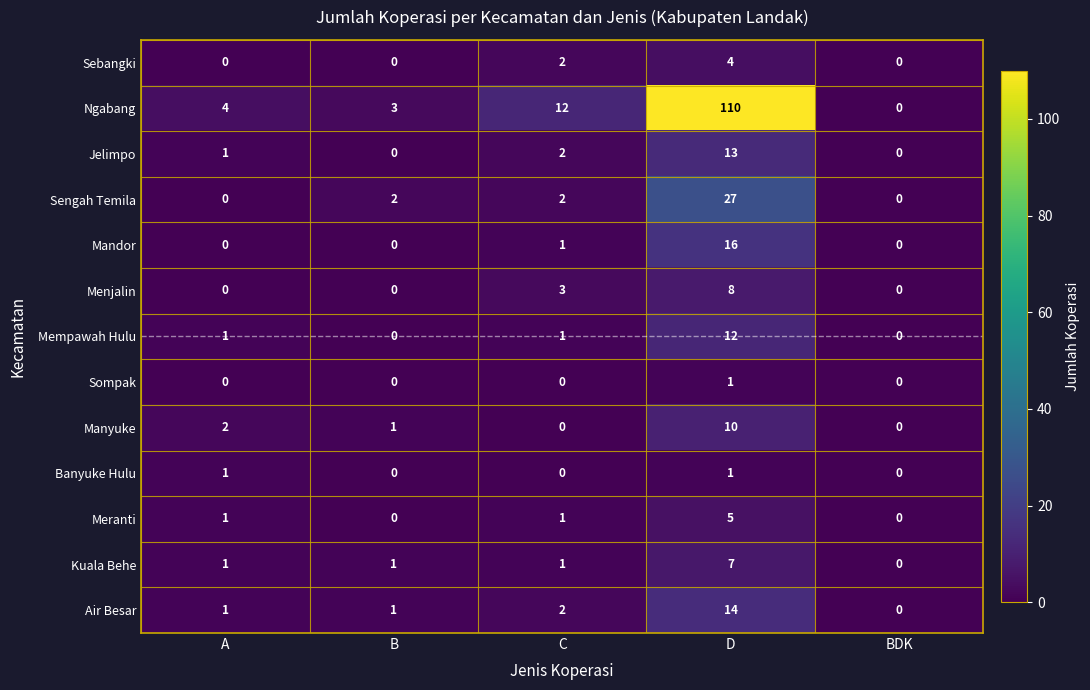

What is the average value of the Sengah Temila series?

6